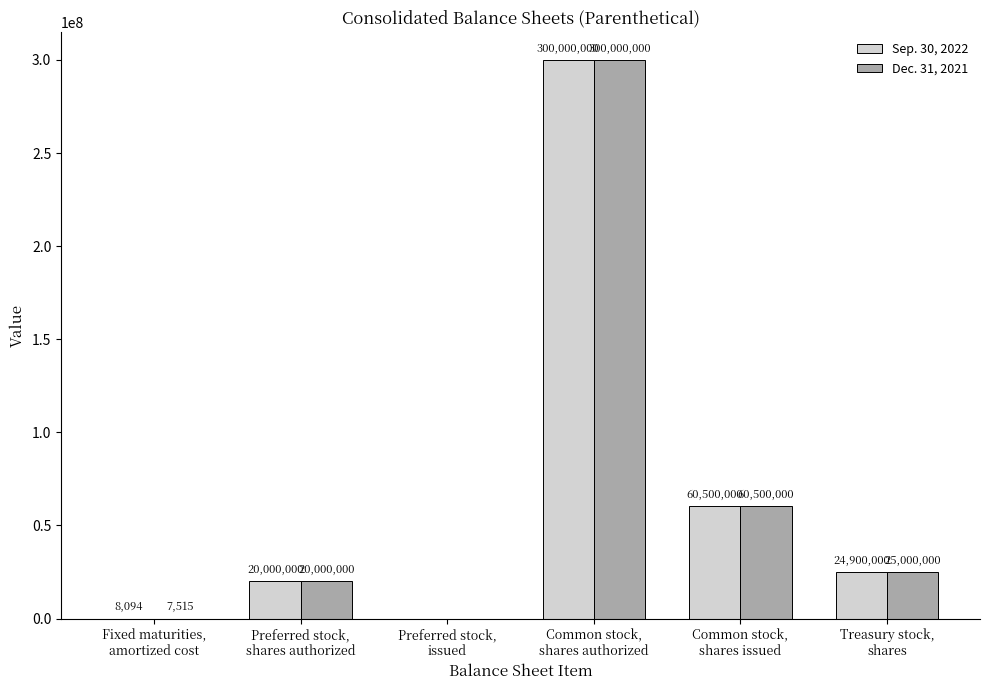

What is the maximum value shown in the chart?

300000000.0